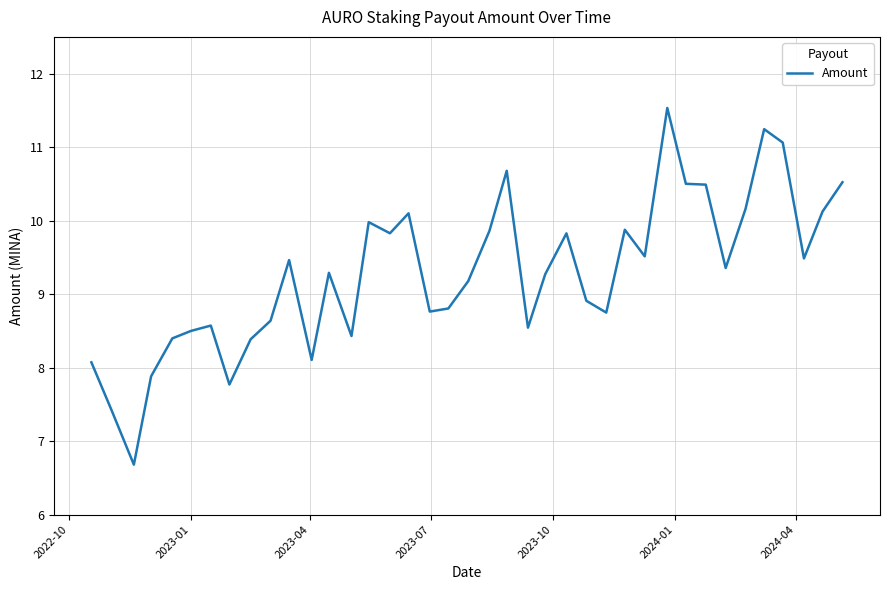

What is the difference between the maximum and minimum values?

4.9